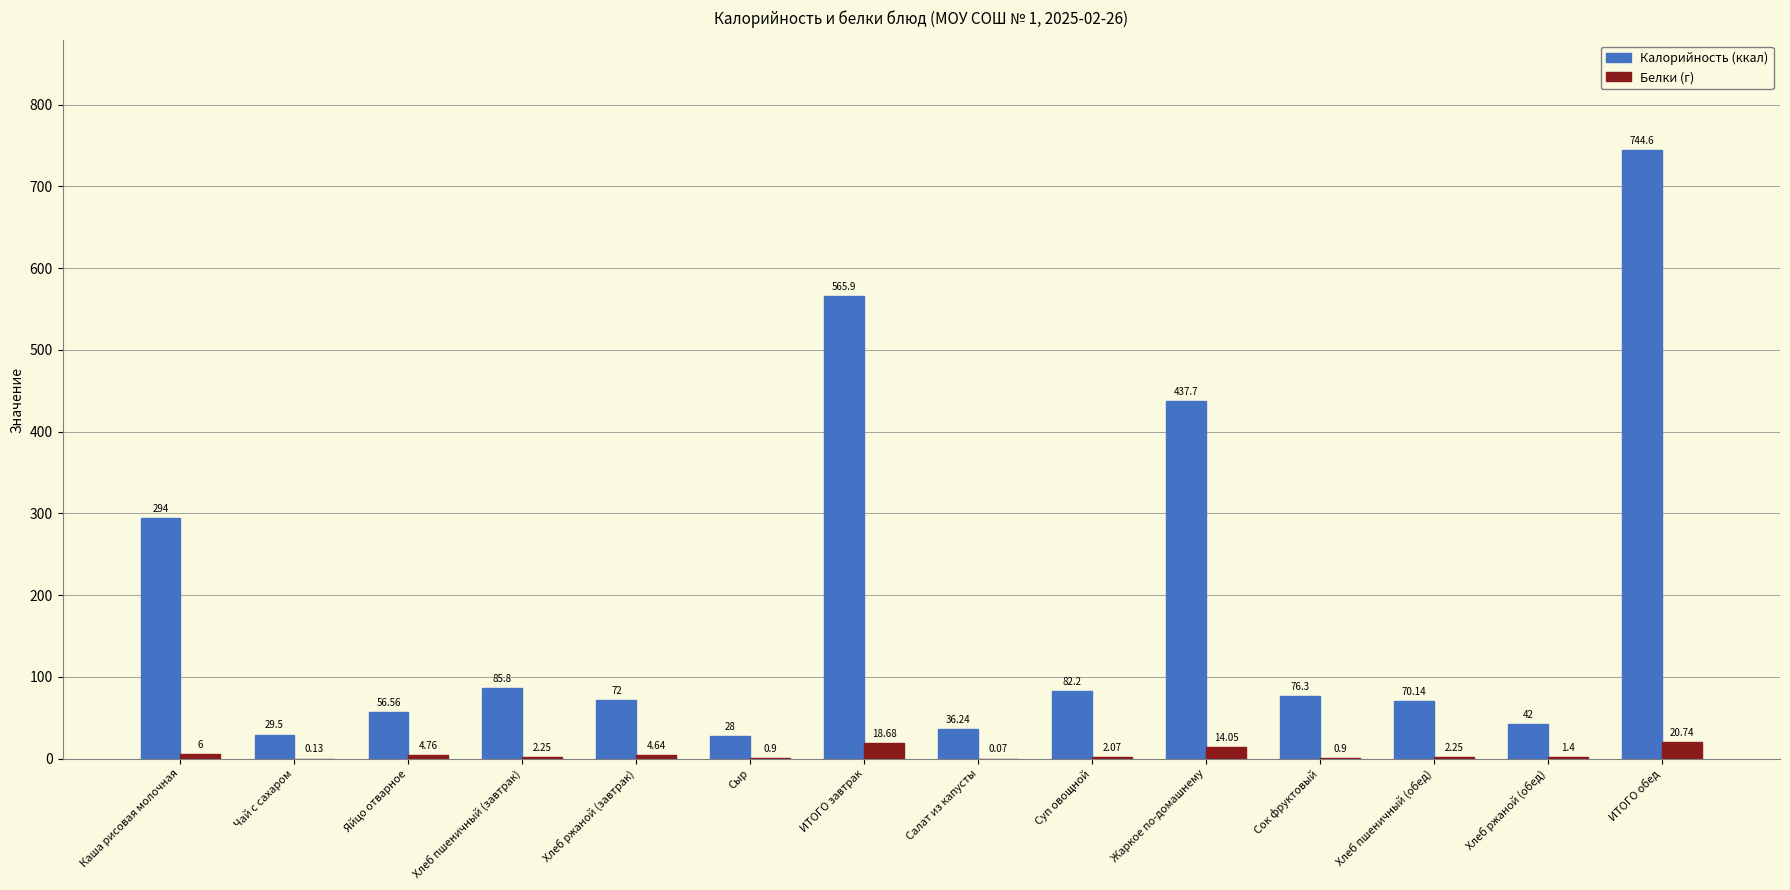

Which series has the largest range (max minus min)?

Калорийность (ккал)